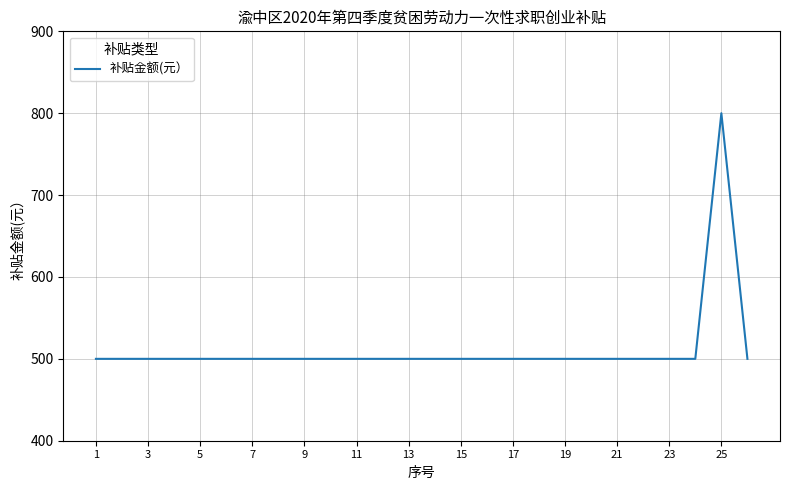

What is the minimum value shown in the chart?

500